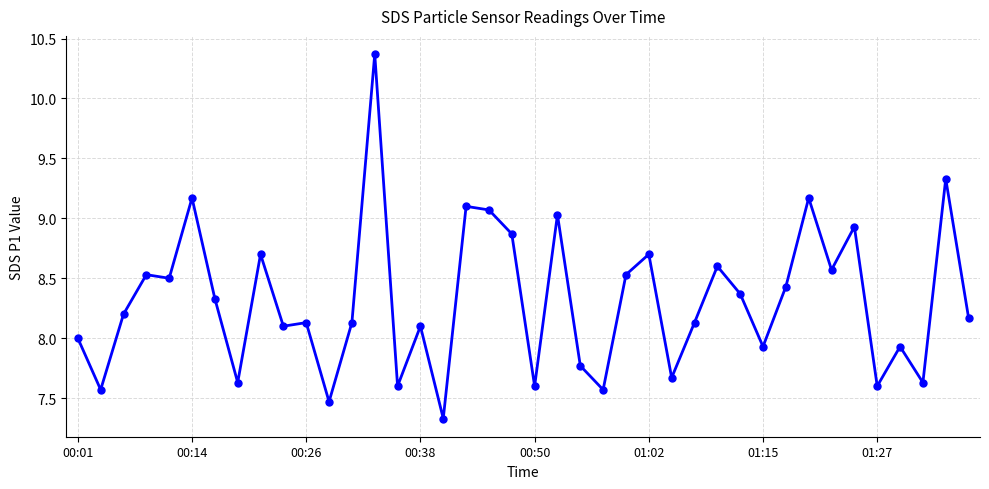

What is the minimum value shown in the chart?

7.3